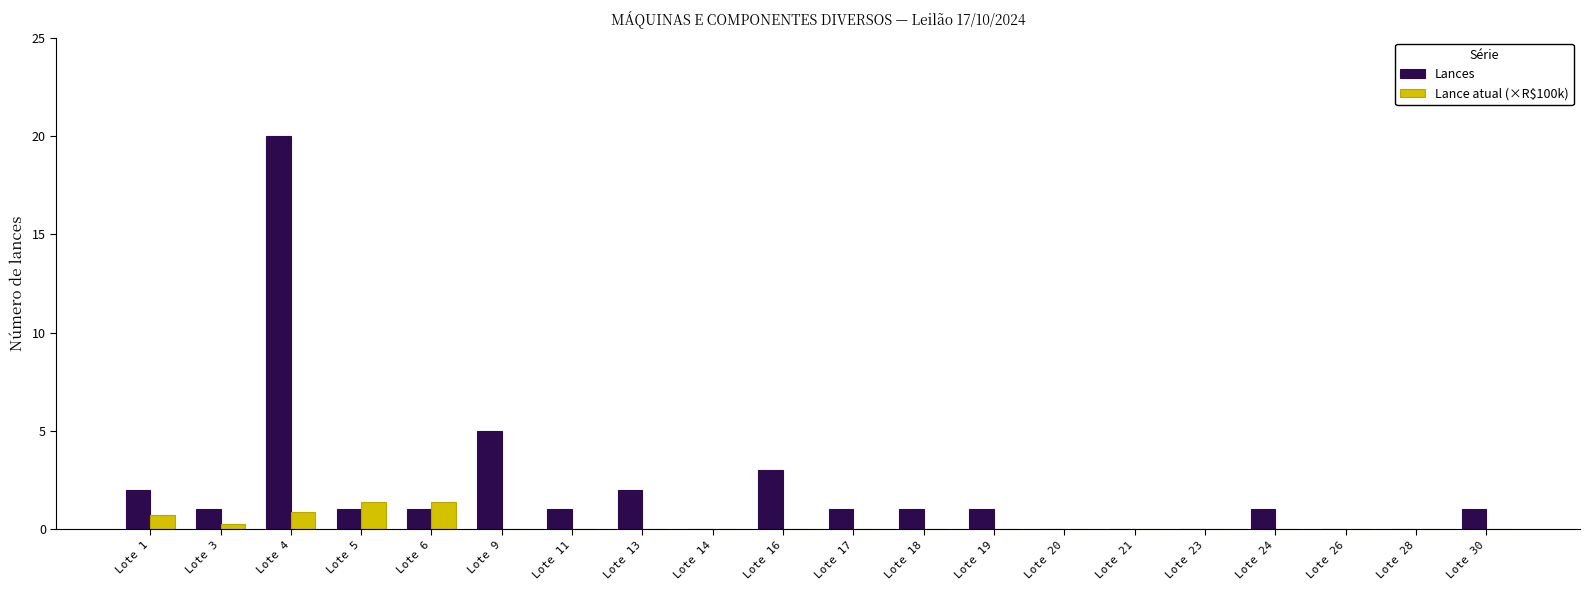

True or false: Lances has a value of 1.0 at Lote 24.

True